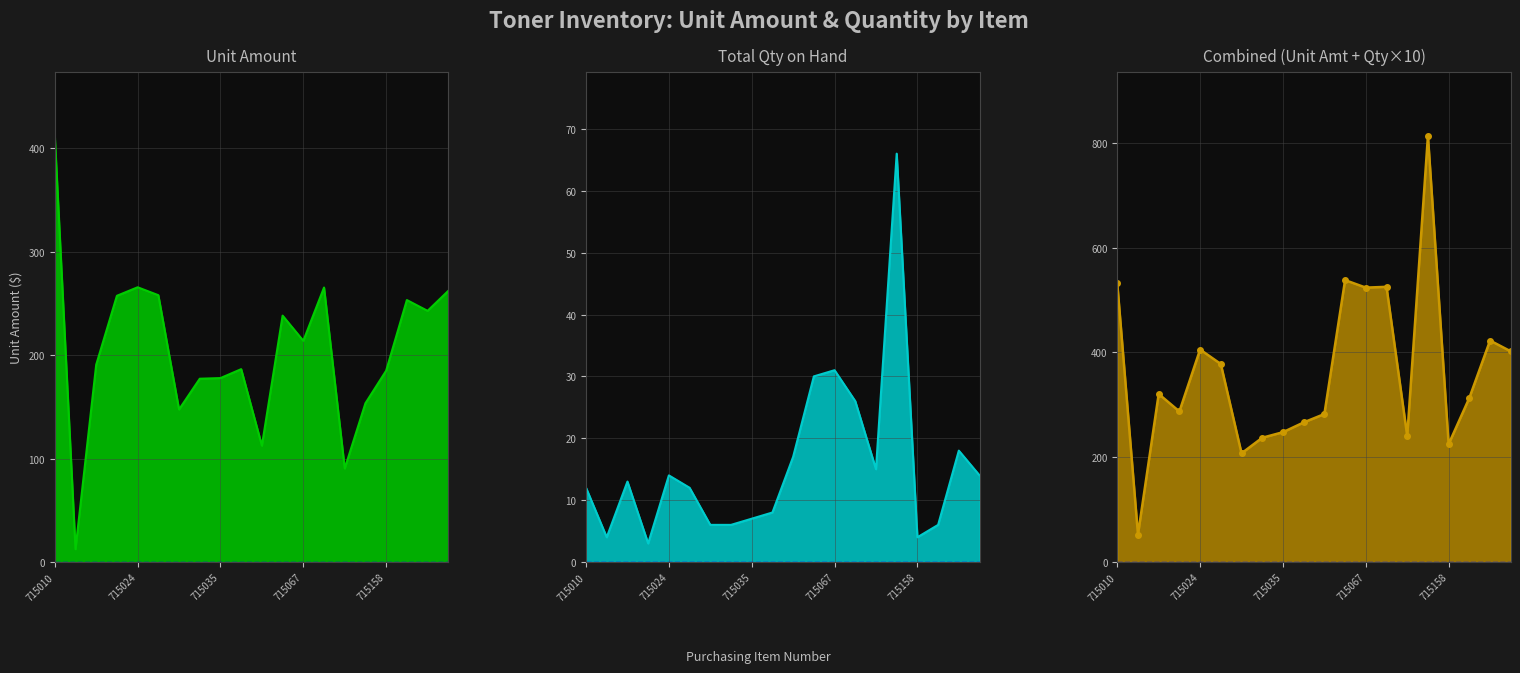

What is the sum of the Unit Amt + Qty×10 values at 11 and 9?

804.7